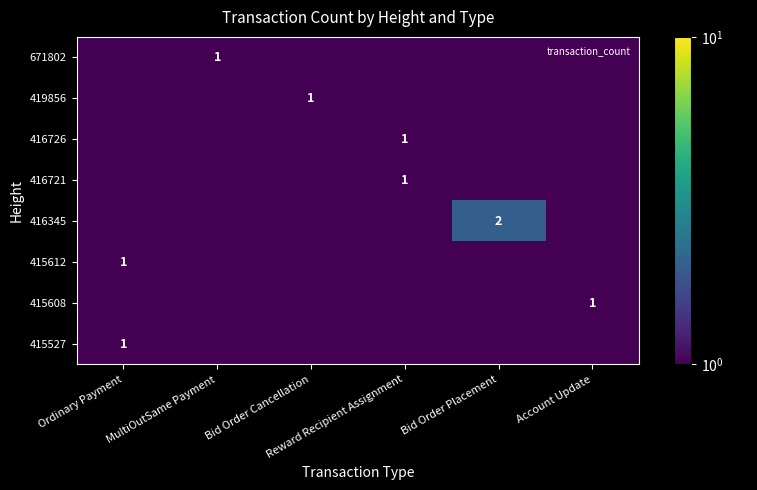

Is it true that 671802 equals 0.7 at Bid Order Cancellation?

False